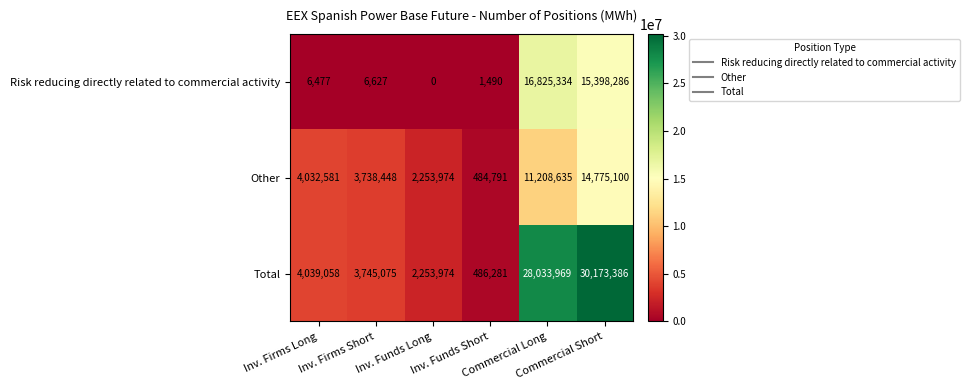

Which series has the largest total across all categories?

Total